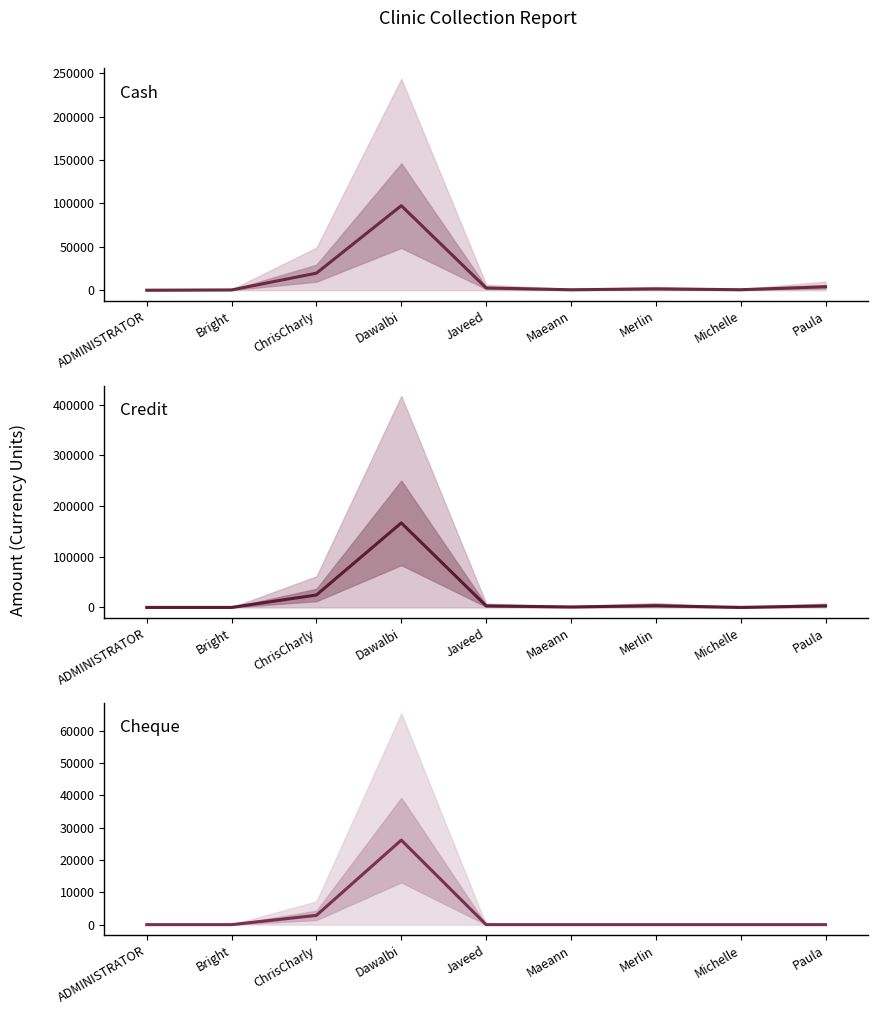

What is the difference between the maximum and second lowest values in the Cheque series?

26130.0